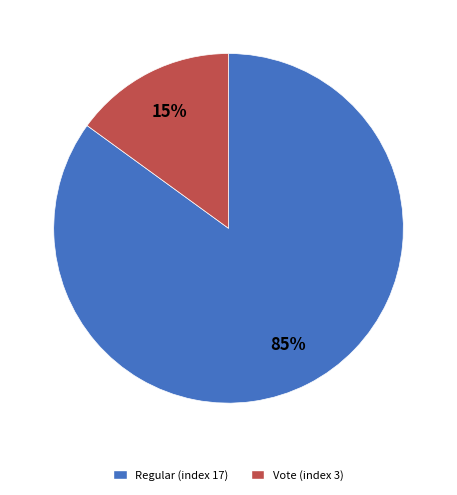

To the nearest percent, what is the average slice percentage?

50%